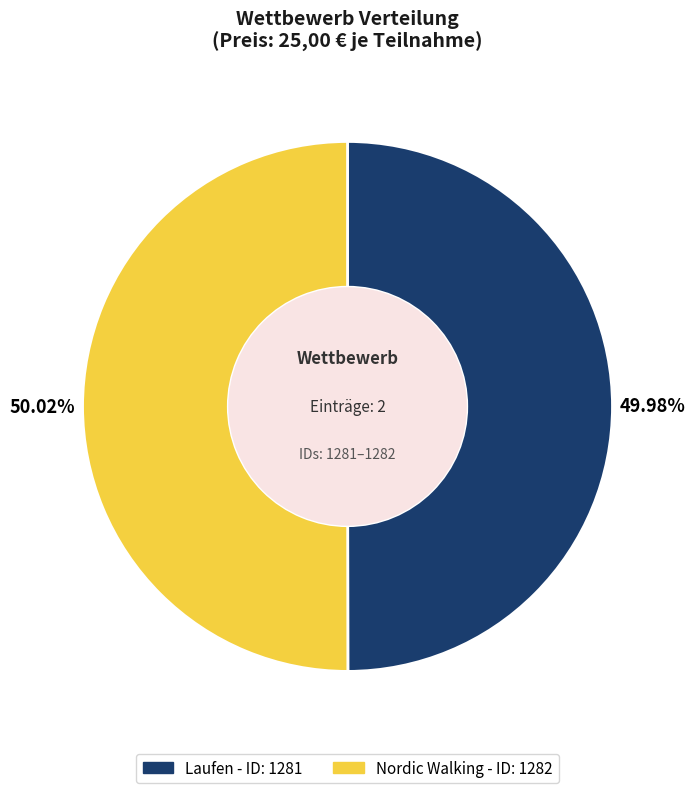

How many segments does this pie chart have?

2